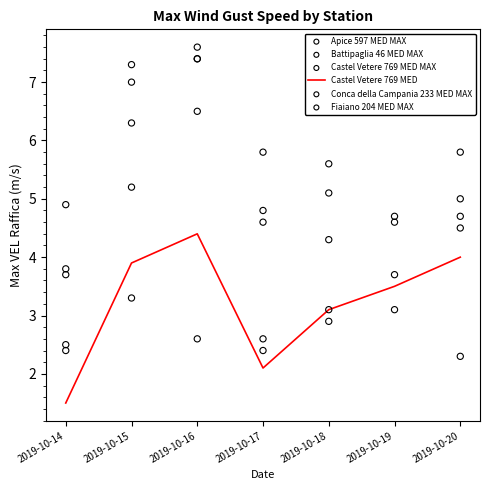

What are all the series names shown in the legend?

Castel Vetere 769 MED, Apice 597 MED MAX, Battipaglia 46 MED MAX, Castel Vetere 769 MED MAX, Conca della Campania 233 MED MAX, Fiaiano 204 MED MAX